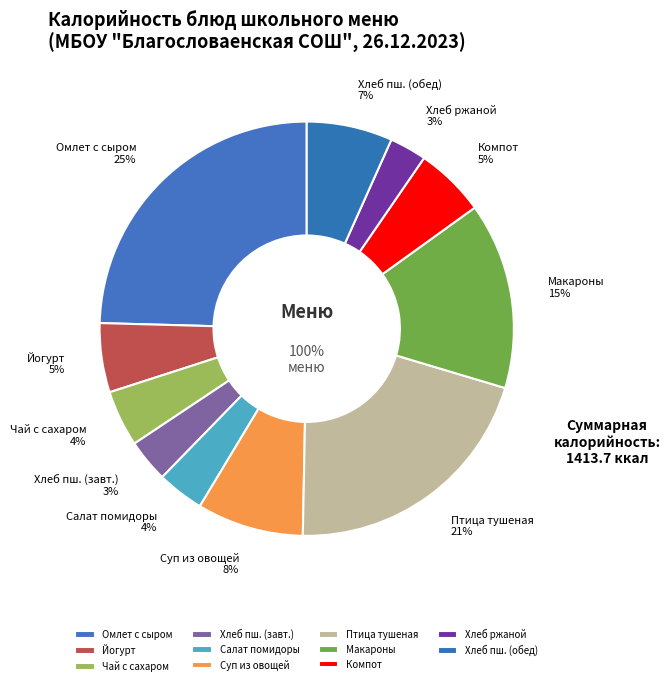

What is the total percentage of Макароны отварные and Хлеб пшеничный (завтрак)?

17.9%